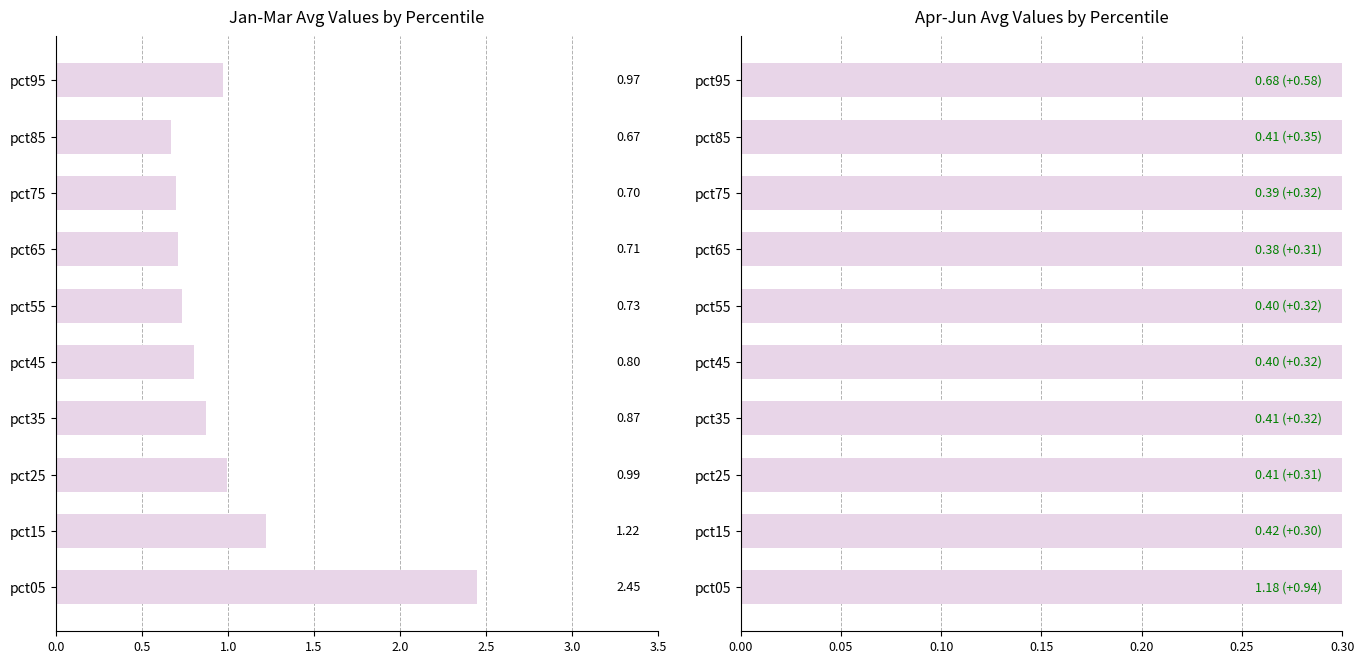

True or false: Apr-Jun avg has a value of 0.6 at pct75.

False